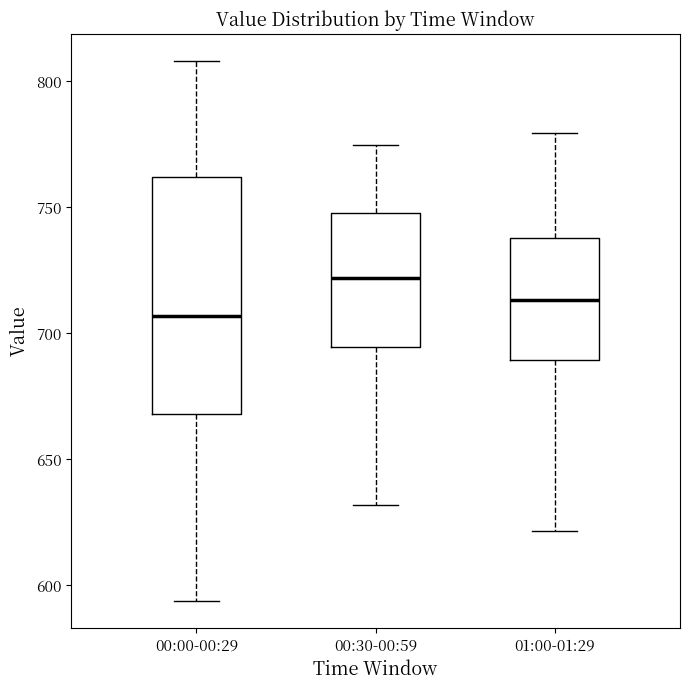

Comparing the boxes themselves (not the whiskers), which one is the tallest?

00:00-00:29